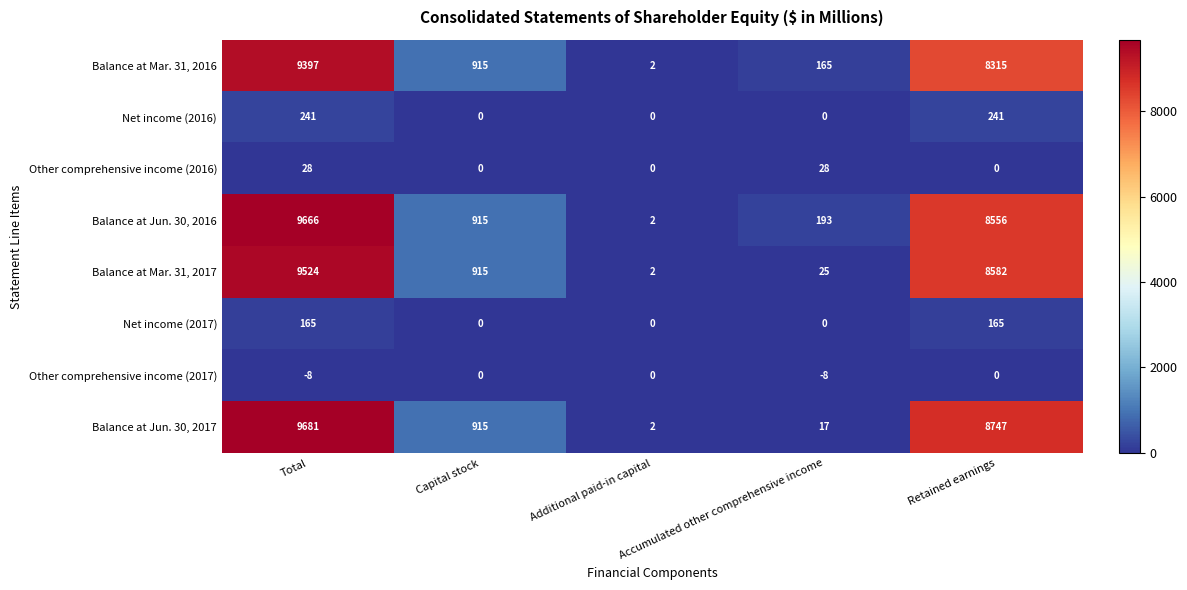

Count the number of categories in the chart.

5